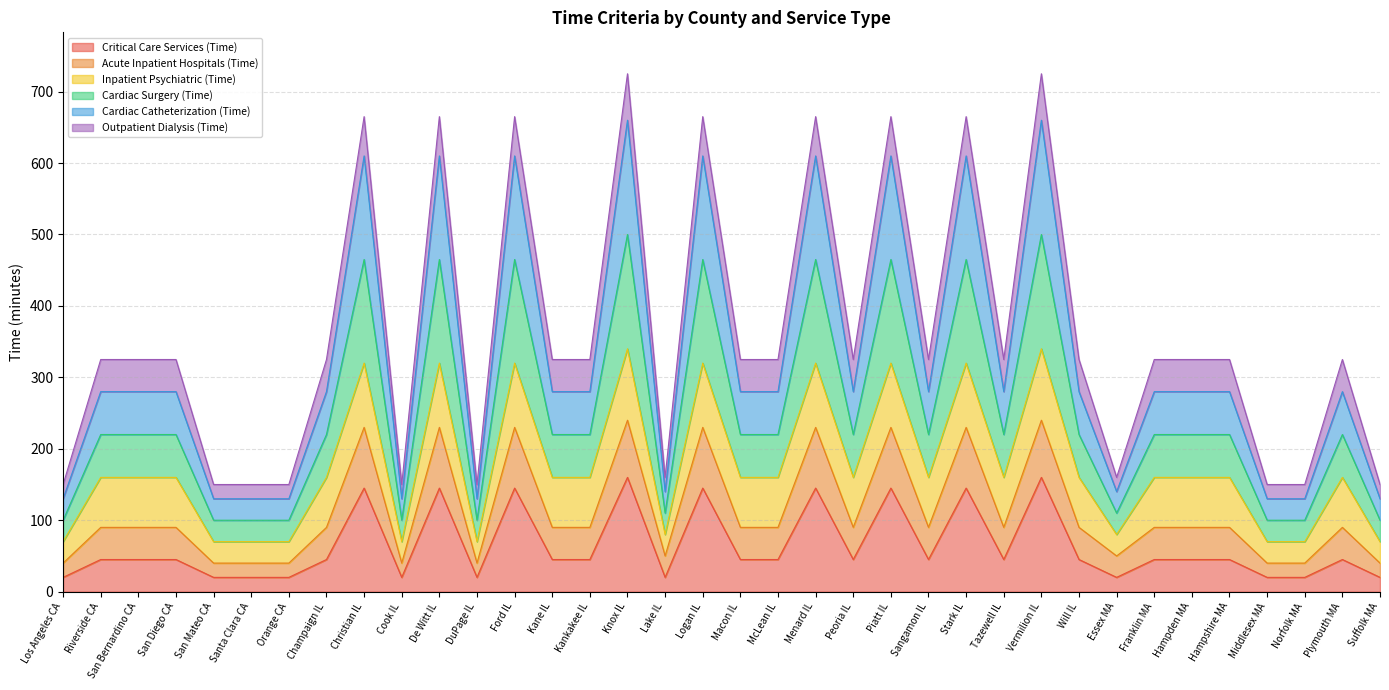

How many values in the Cardiac Catheterization (Time) series are below 280?

11